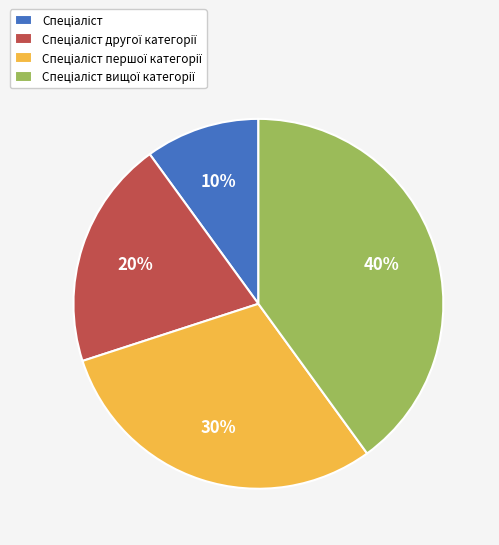

Does any single category account for the majority?

No